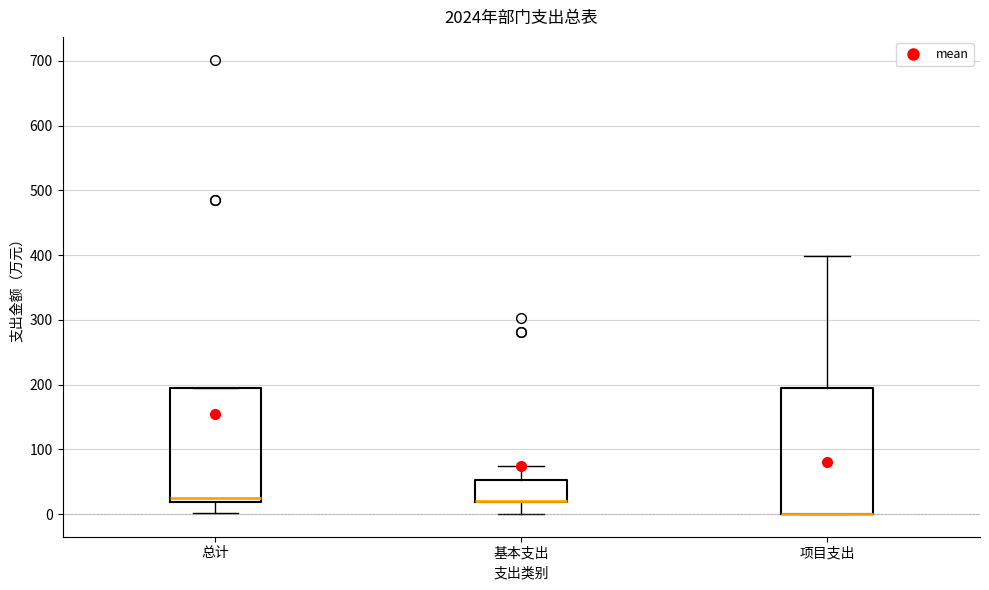

Where is the upper edge of the box for 总计 on the y-axis? The values are not printed on the chart, so give them approximately, as read against the axis.

200